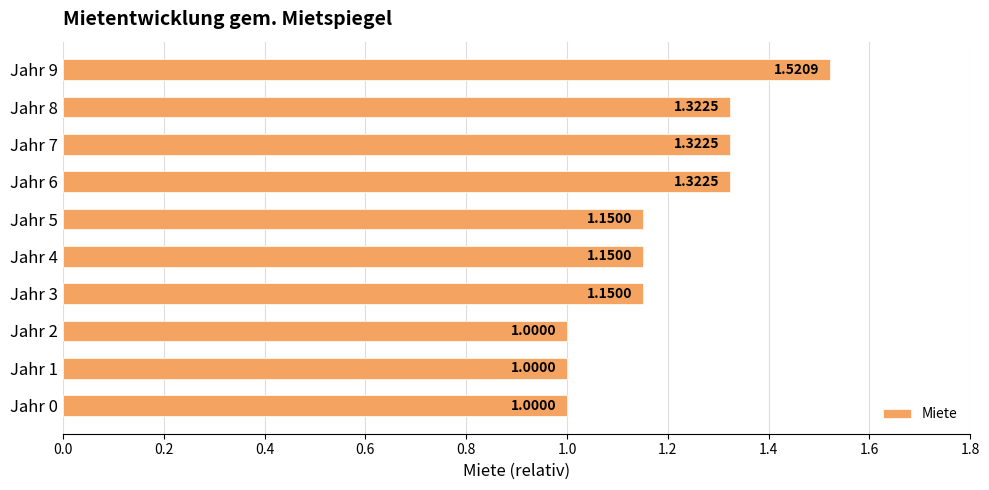

What is the change in value from Jahr 0 to Jahr 9?

+0.5